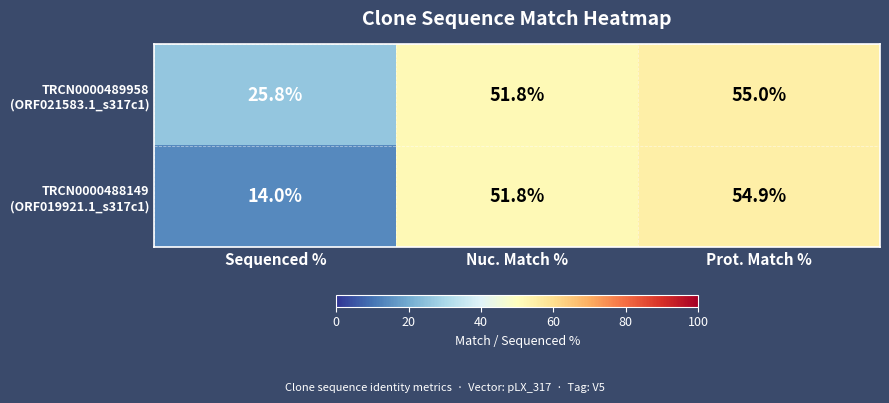

What is the total value across all series at Sequenced %?

39.8